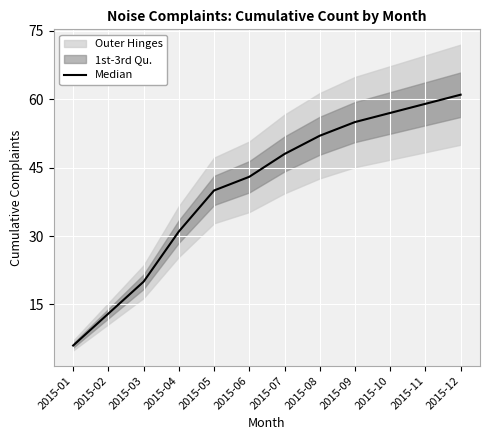

Count the number of categories in the chart.

12